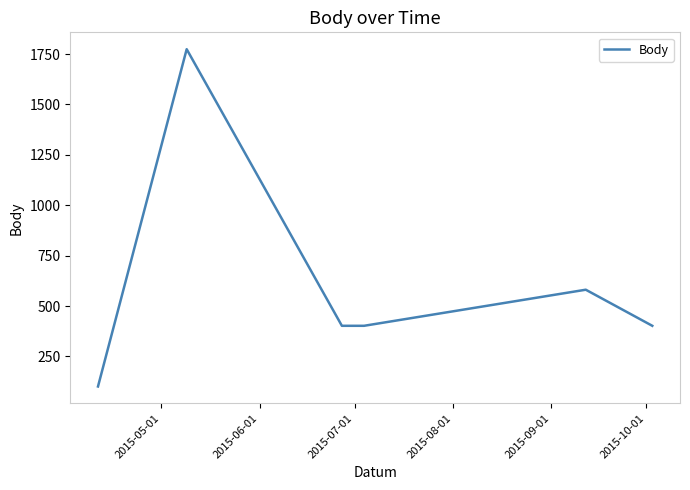

What is the average value?

610